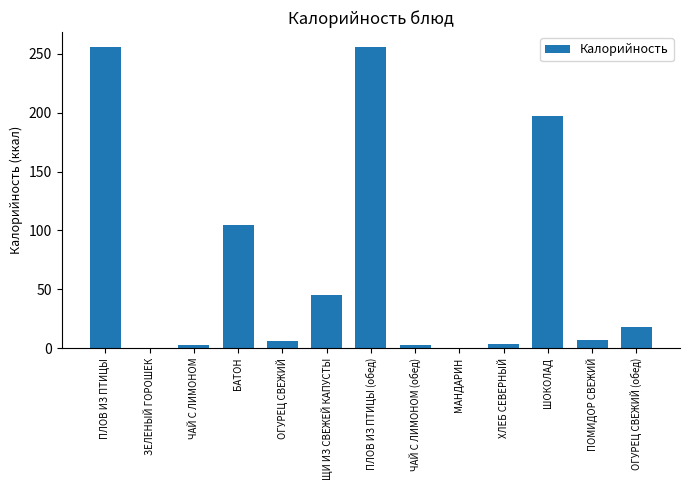

Count the number of categories in the chart.

13